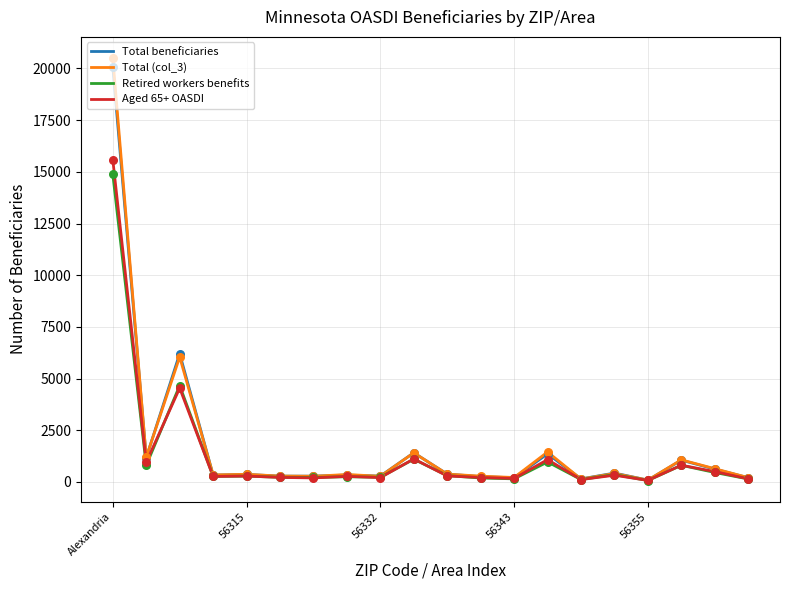

Which series has the largest range (max minus min)?

Total (col_3)